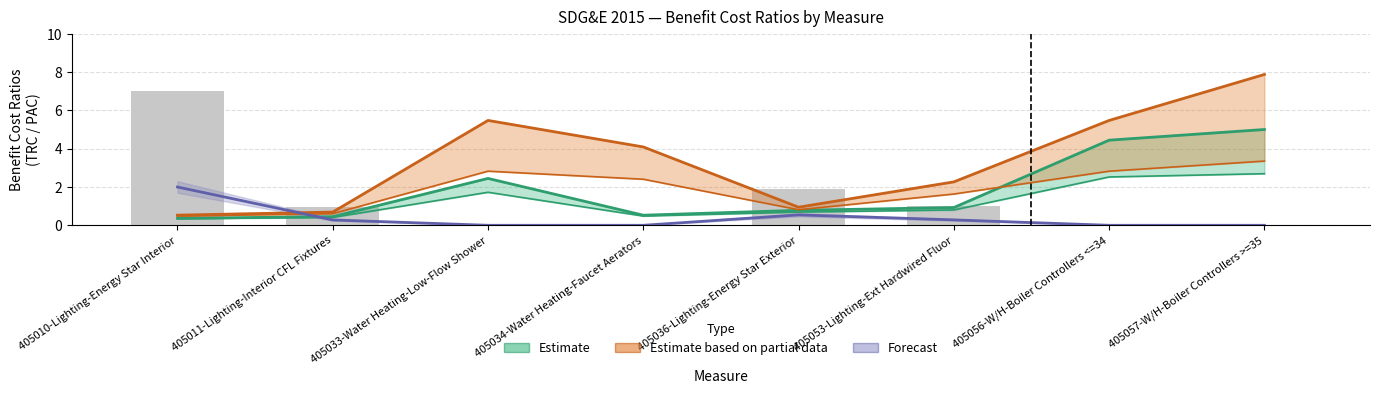

Are the bars horizontal?

No